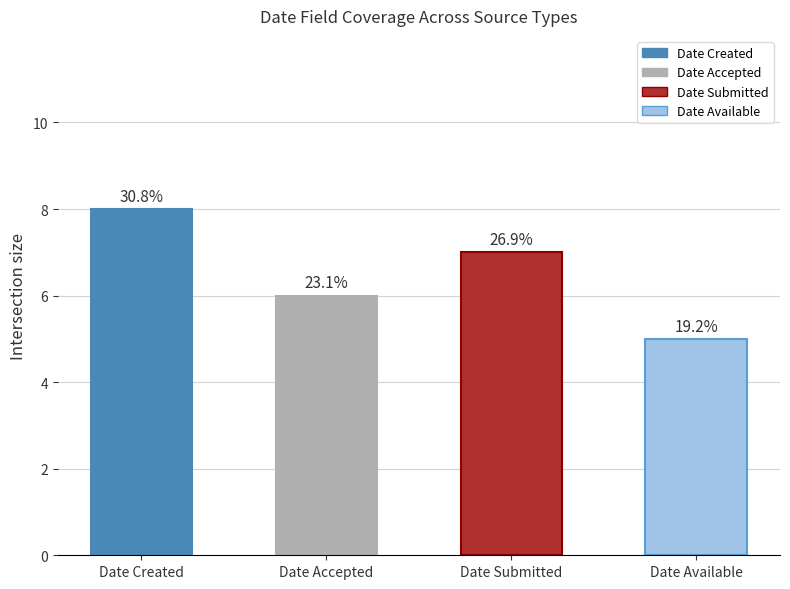

Reading left to right, extract all data points from this chart.

8	6	7	5